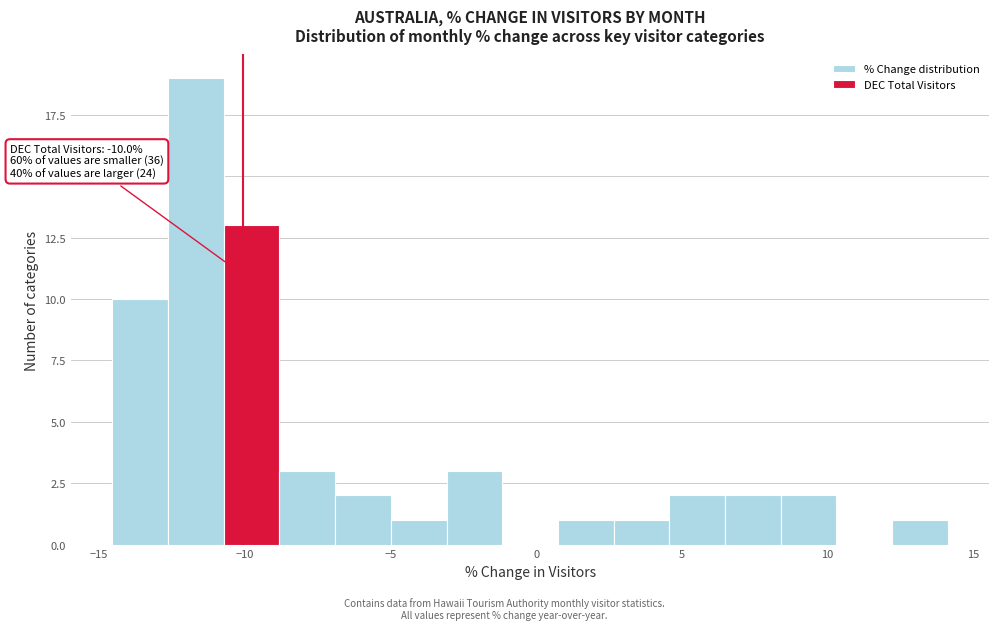

Around what value on the x-axis is the tallest bar? Give the approximate position of its centre, as read against the axis.

-11.5